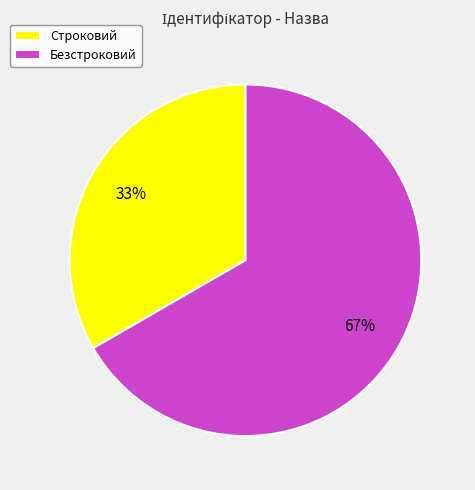

Combined, do Безстроковий and Строковий account for over 50%?

Yes